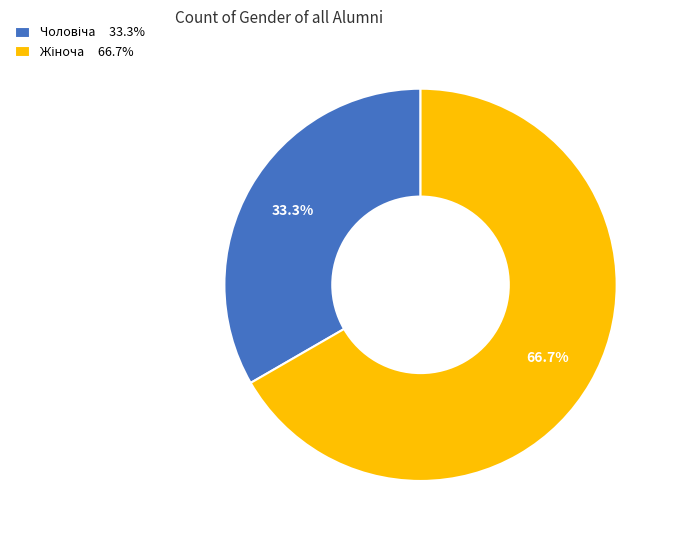

Does Чоловіча represent more than half of the total?

No